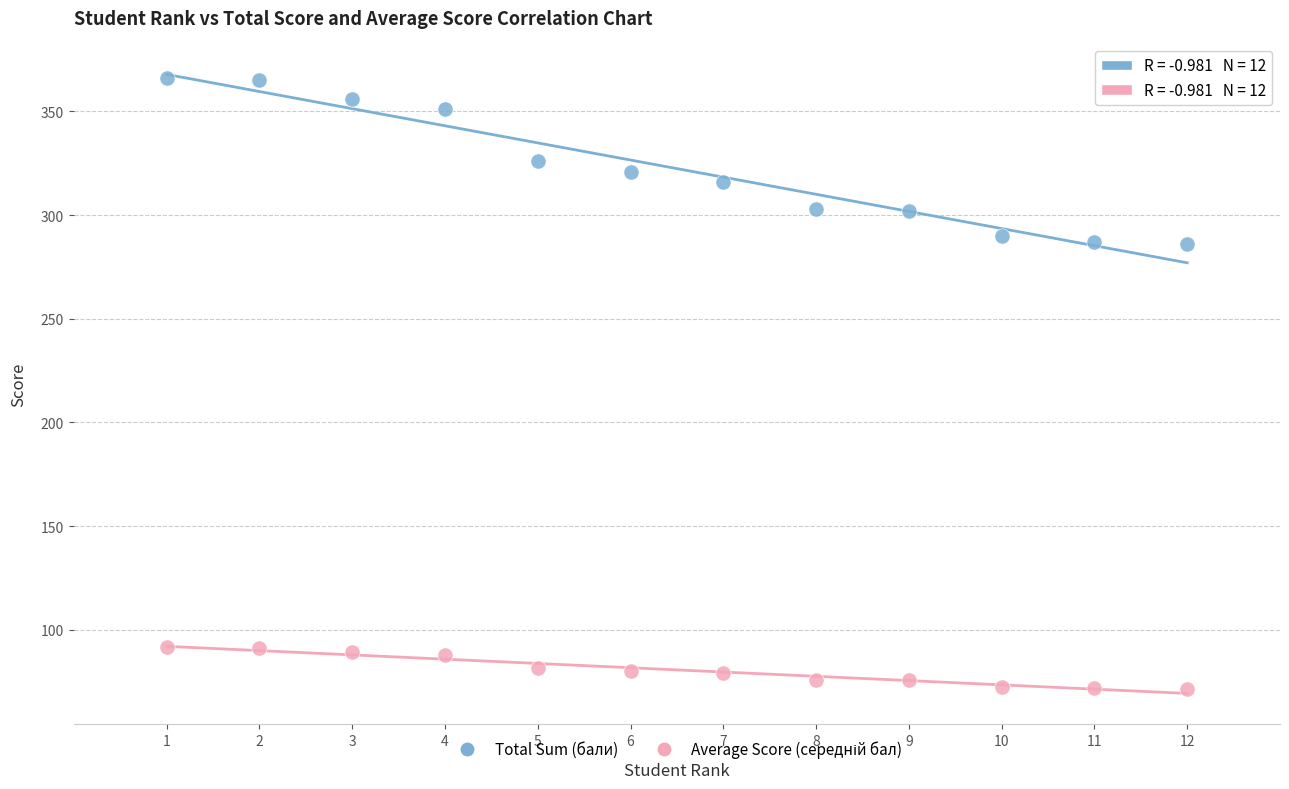

Across all data points, what is the range of Y values (max minus min)?

294.5